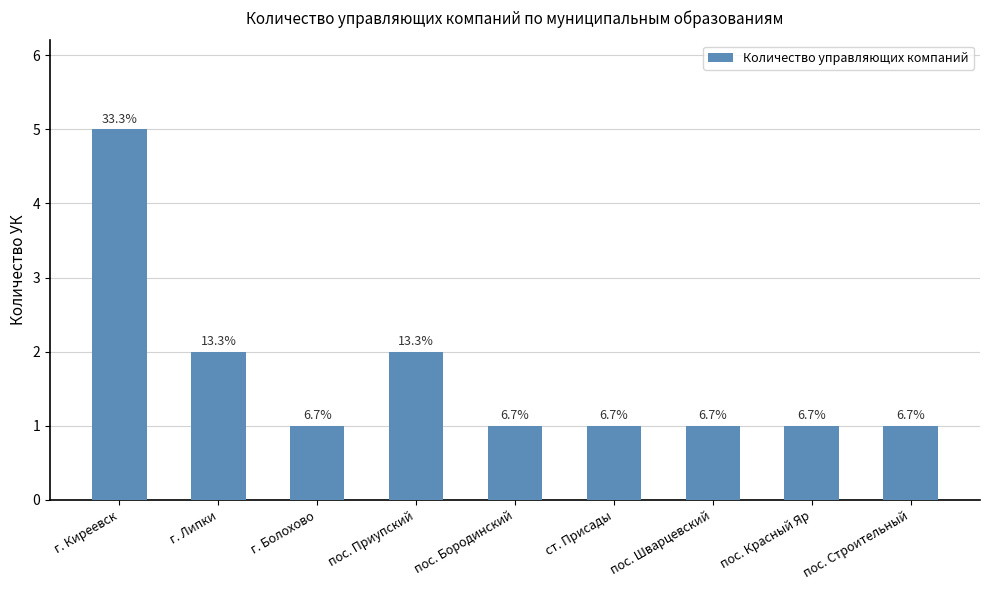

Rank the categories by value from lowest to highest.

г. Болохово, пос. Бородинский, ст. Присады, пос. Шварцевский, пос. Красный Яр, пос. Строительный, г. Липки, пос. Приупский, г. Киреевск